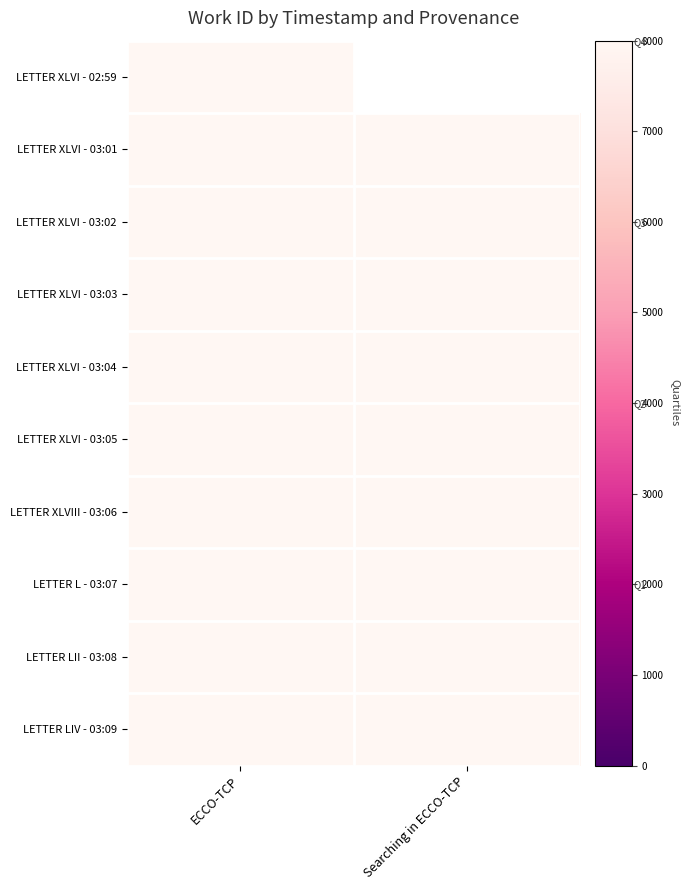

Between 2014-07-25 02:59:53 and 2014-07-25 03:09:32, which series saw the biggest shift?

Searching in ECCO-TCP